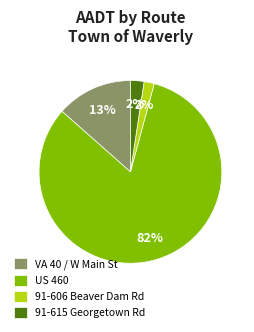

Which category has the biggest portion of the pie?

US 460